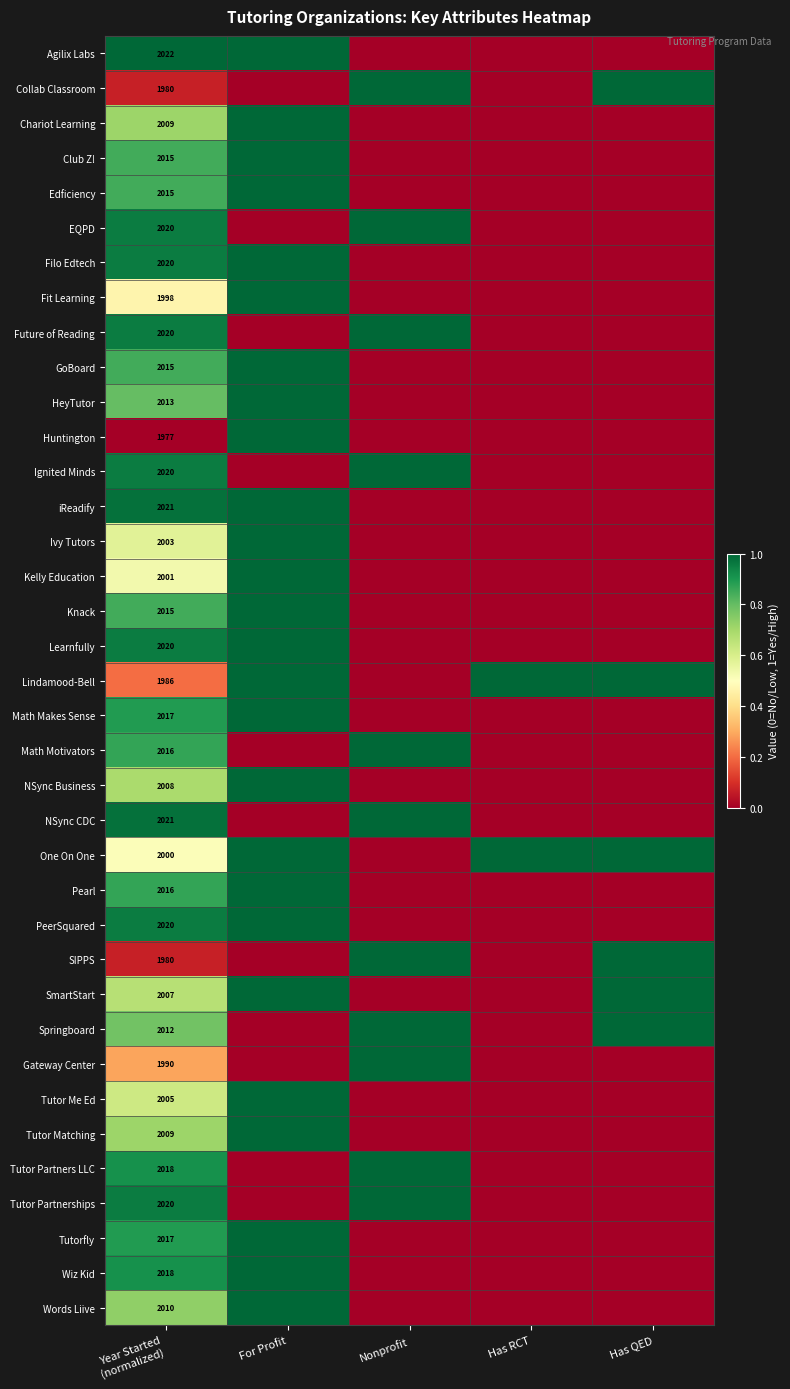

Is the value of Words Liive at Year Started (normalized) greater than the value of NSync CDC at Nonprofit?

No